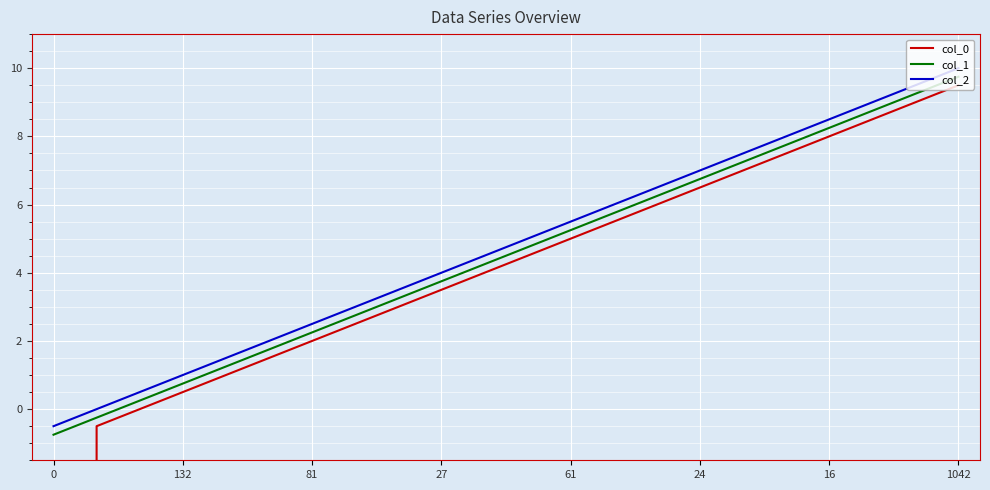

The value of col_0 at 17 is 2.6. True or false?

False